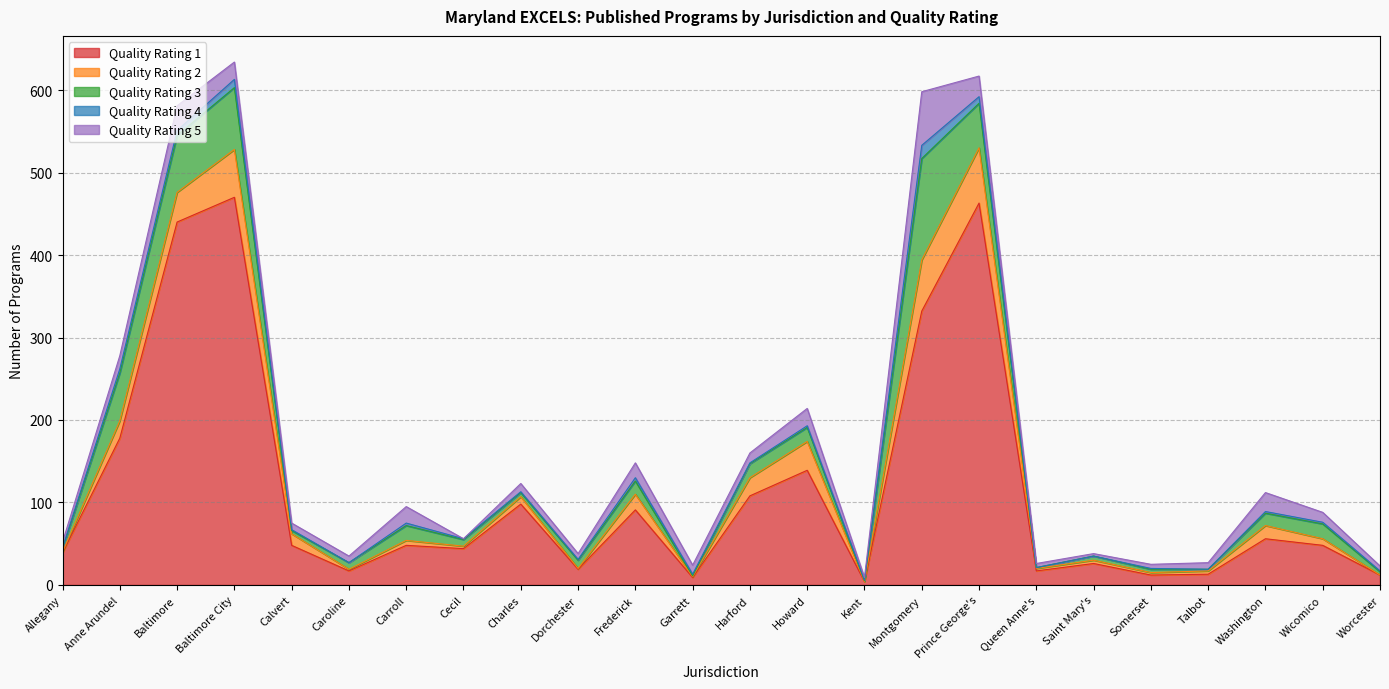

What is the spread (max minus min) of values at Caroline?

17